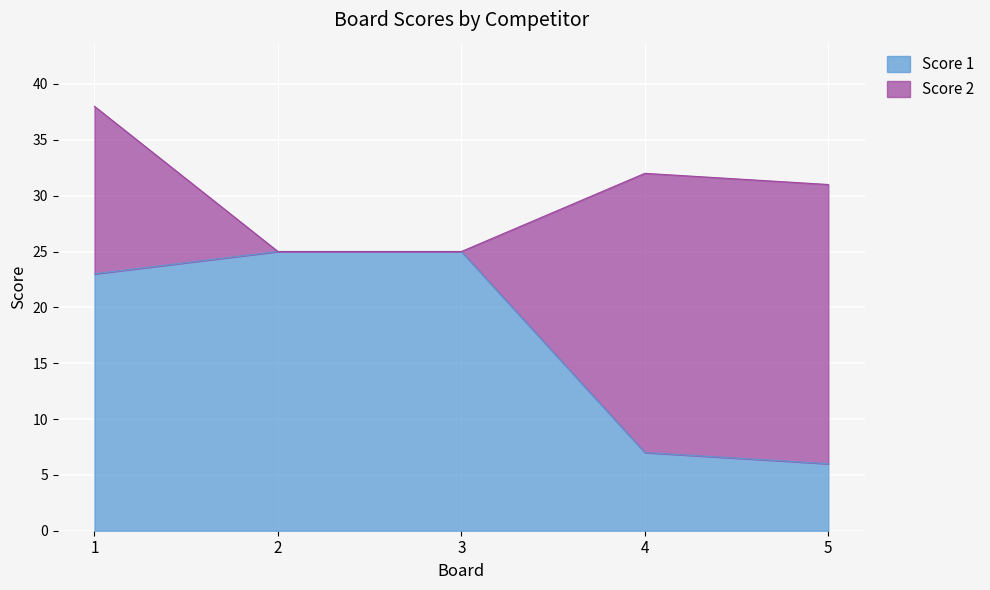

How many lines are shown in the chart?

2